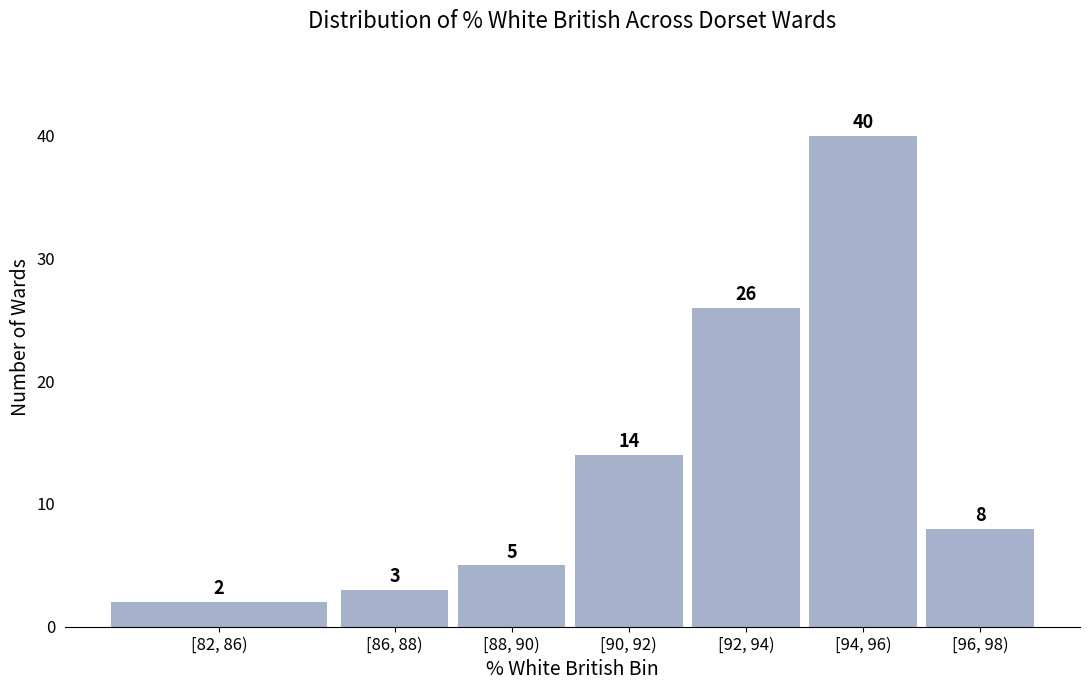

Reading left to right, list all the values displayed in this chart.

2	3	5	14	26	40	8